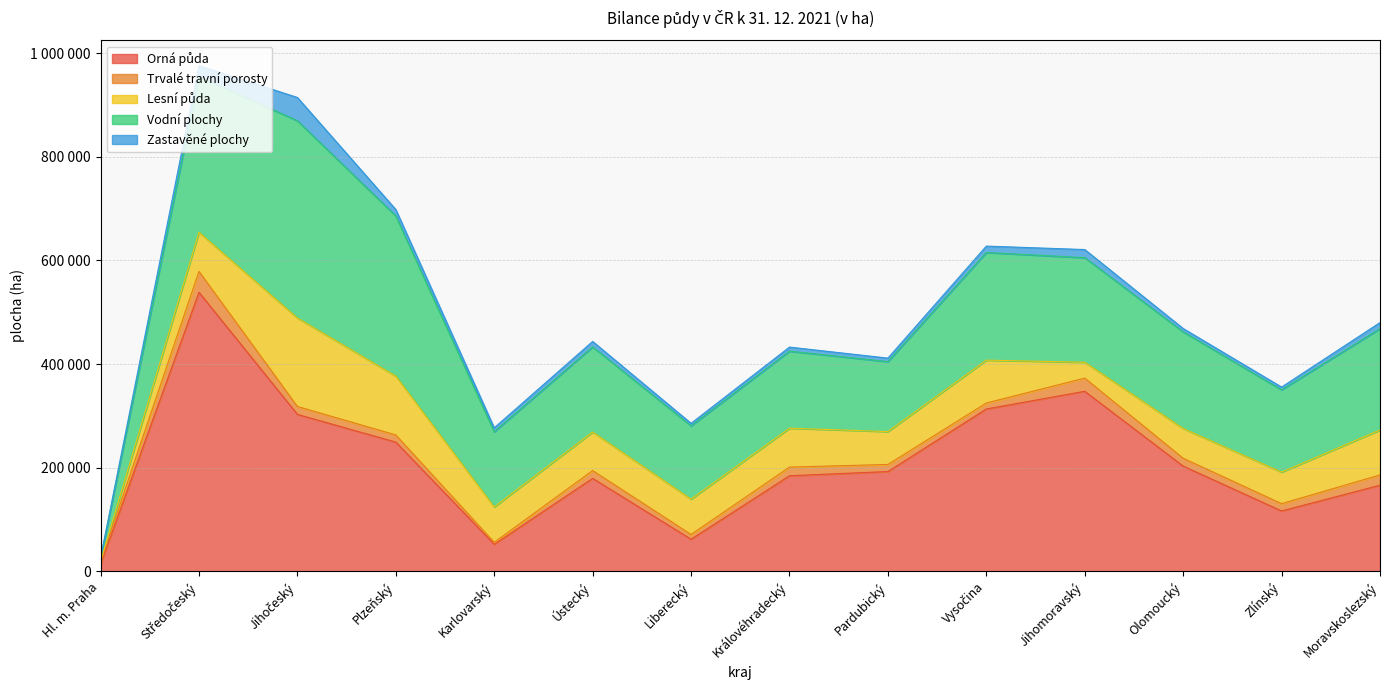

Which series has the widest spread of values?

Orná půda